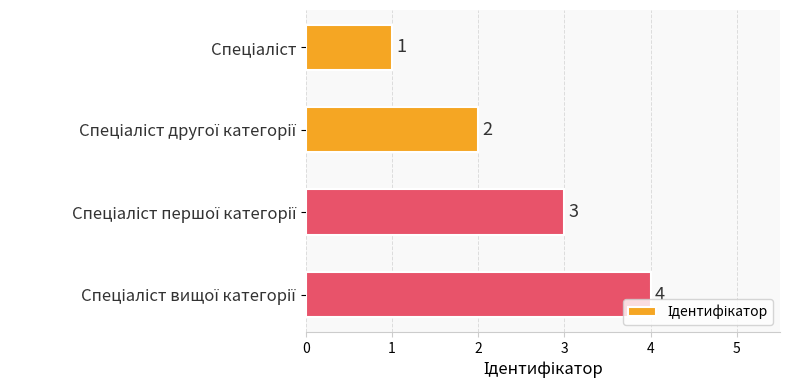

What is the sum of all values?

10